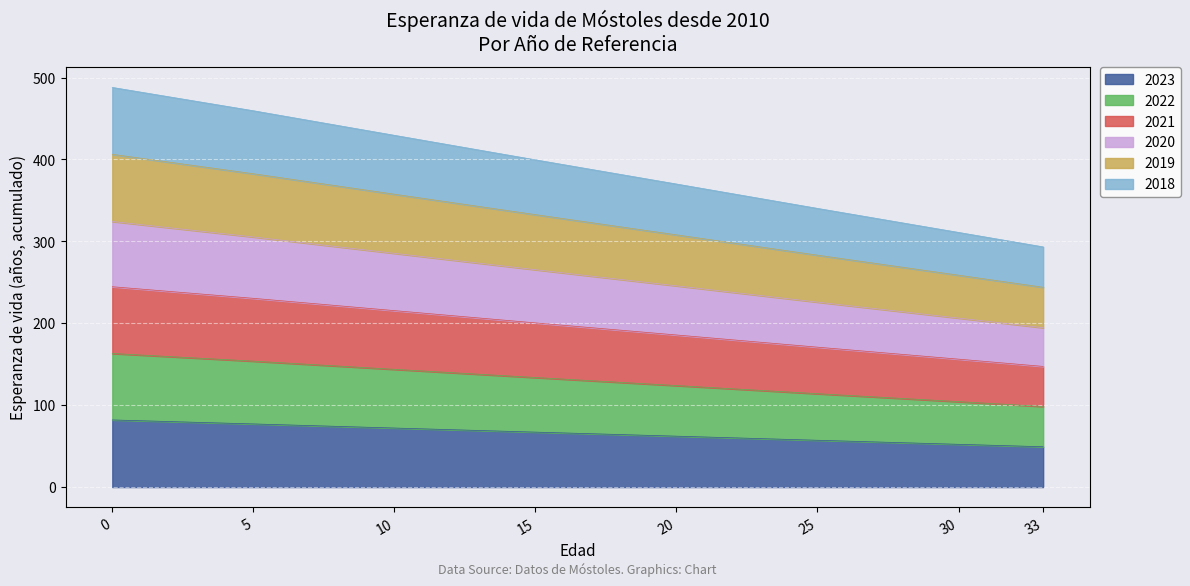

What is the maximum value for 2023?

82.0